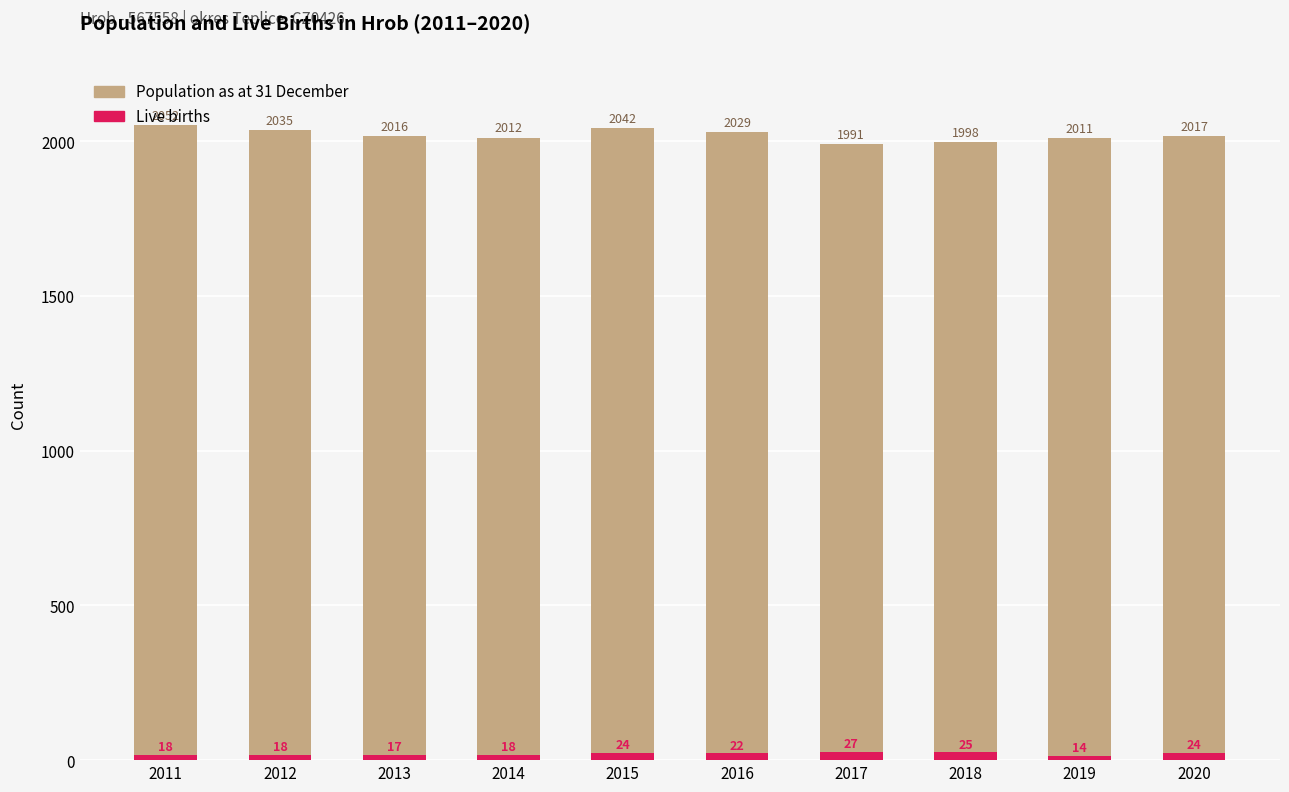

What is the total value across all series at 2012?

2053